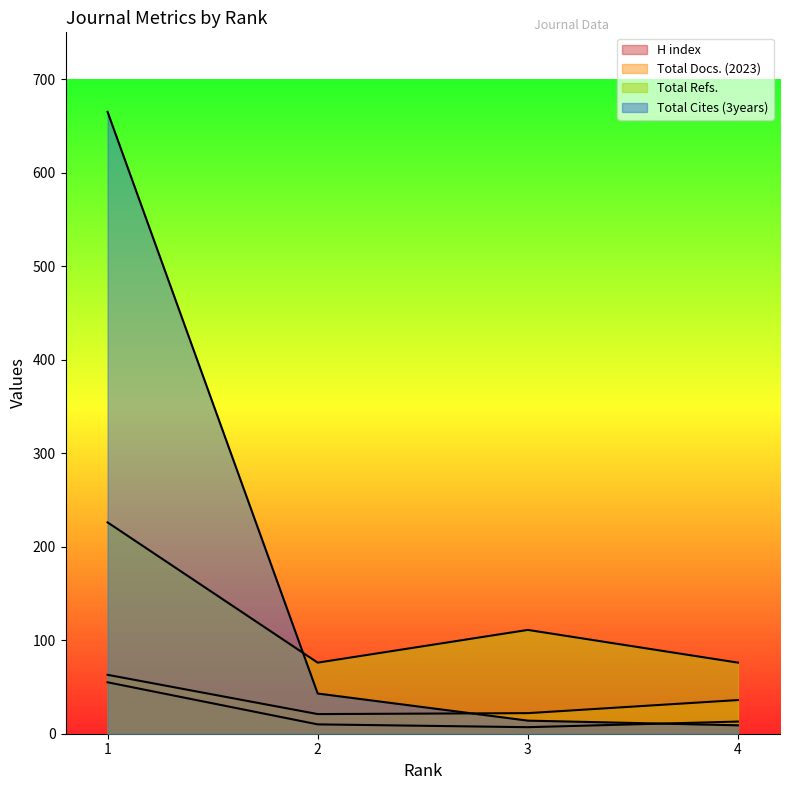

Where is the first local minimum for Total Docs. (2023)?

2